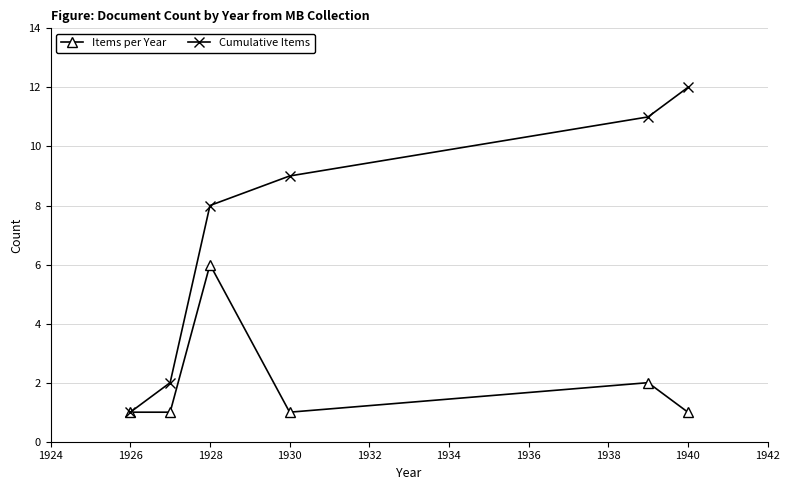

Rank the series by their average value, from highest to lowest.

Cumulative Items, Items per Year